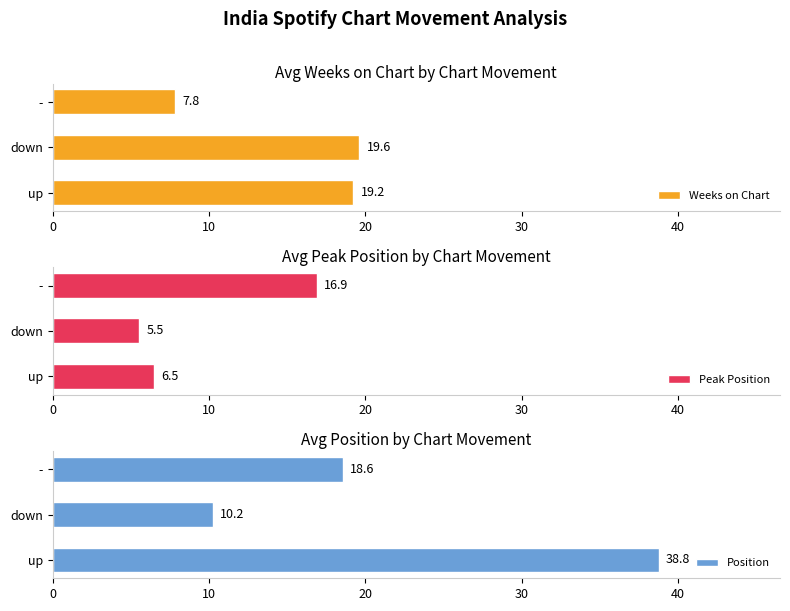

Rank the categories by Weeks on Chart value from highest to lowest.

down, up, -